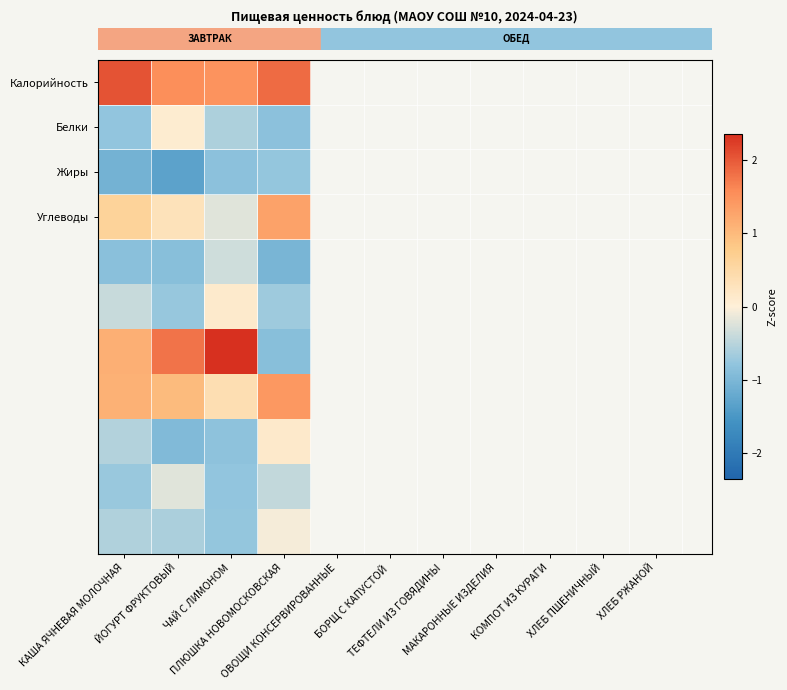

Between КАША ЯЧНЕВАЯ МОЛОЧНАЯ and ПЛЮШКА НОВОМОСКОВСКАЯ, which is larger?

КАША ЯЧНЕВАЯ МОЛОЧНАЯ